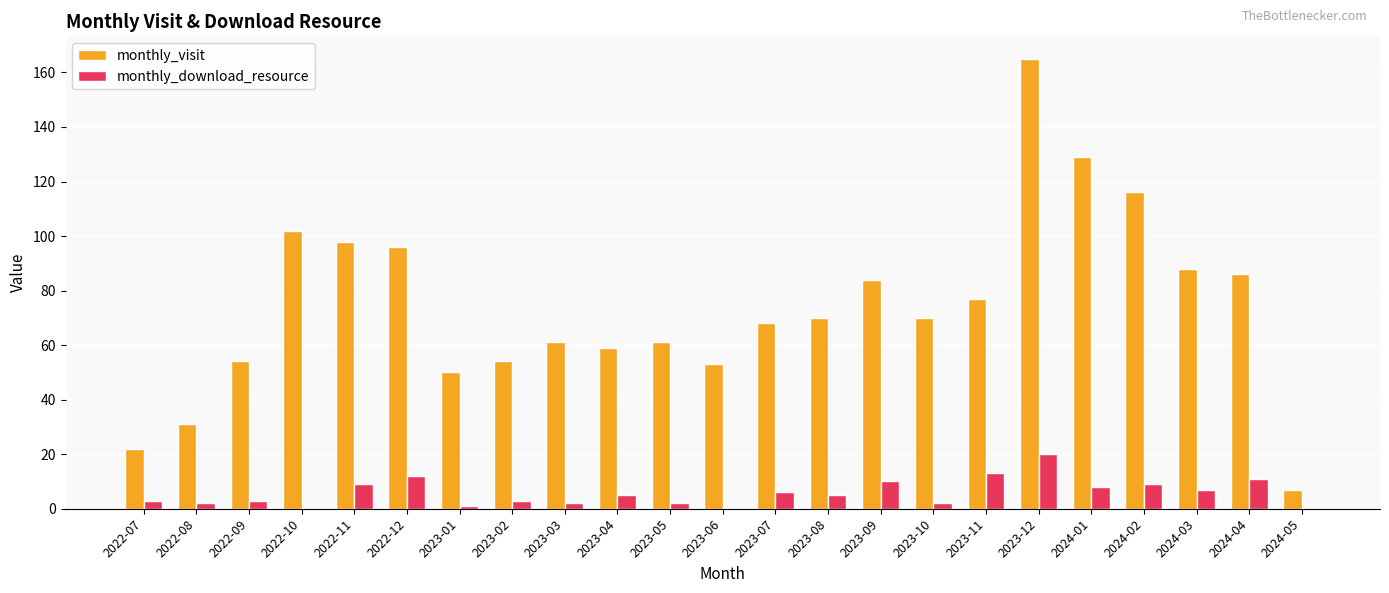

What is the average value of the monthly_visit series?

74